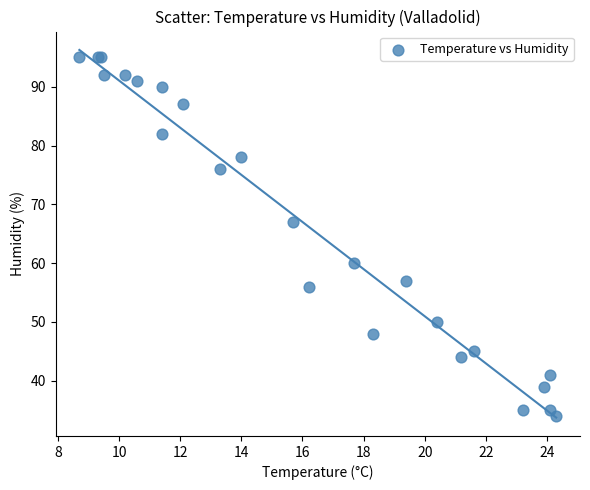

What Y value in the scatter plot is closest to 64?

67